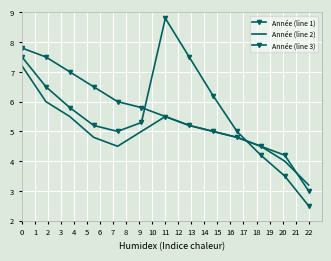

What is the difference between the second highest and minimum values in the Année (line 2) series?

2.8